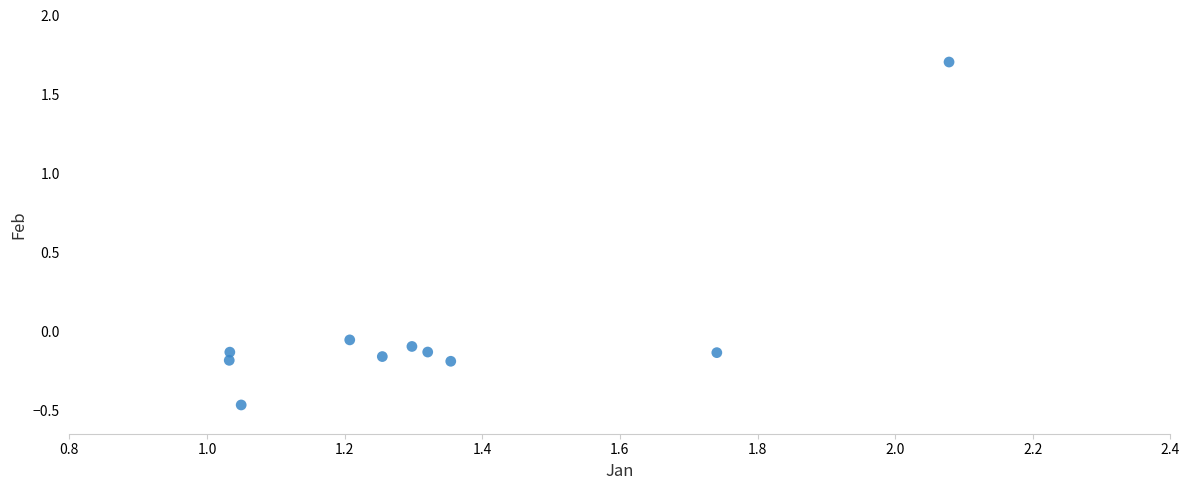

What is the range of X values (max minus min)?

1.0